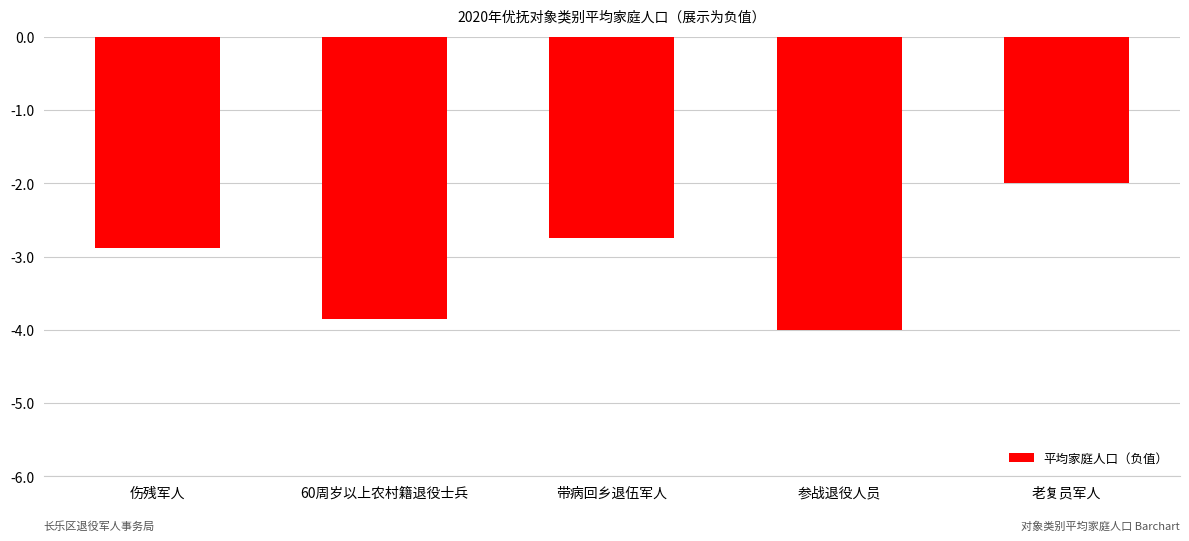

What is the label of the 1st bar from the left?

伤残军人